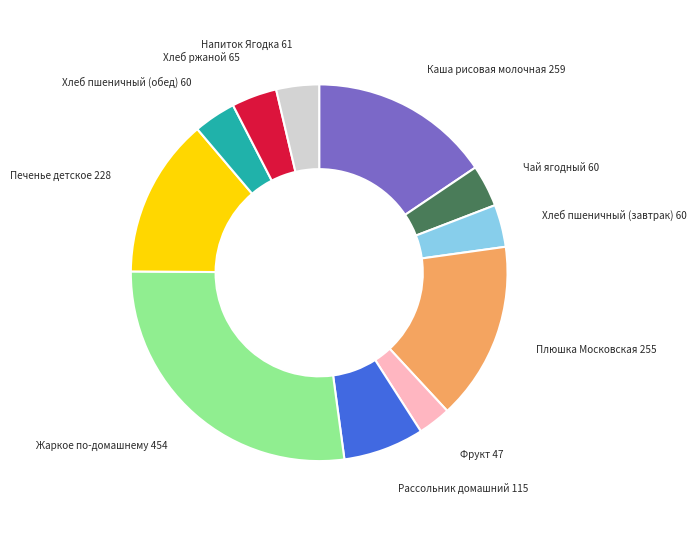

Which category has the biggest portion of the pie?

Жаркое по-домашнему